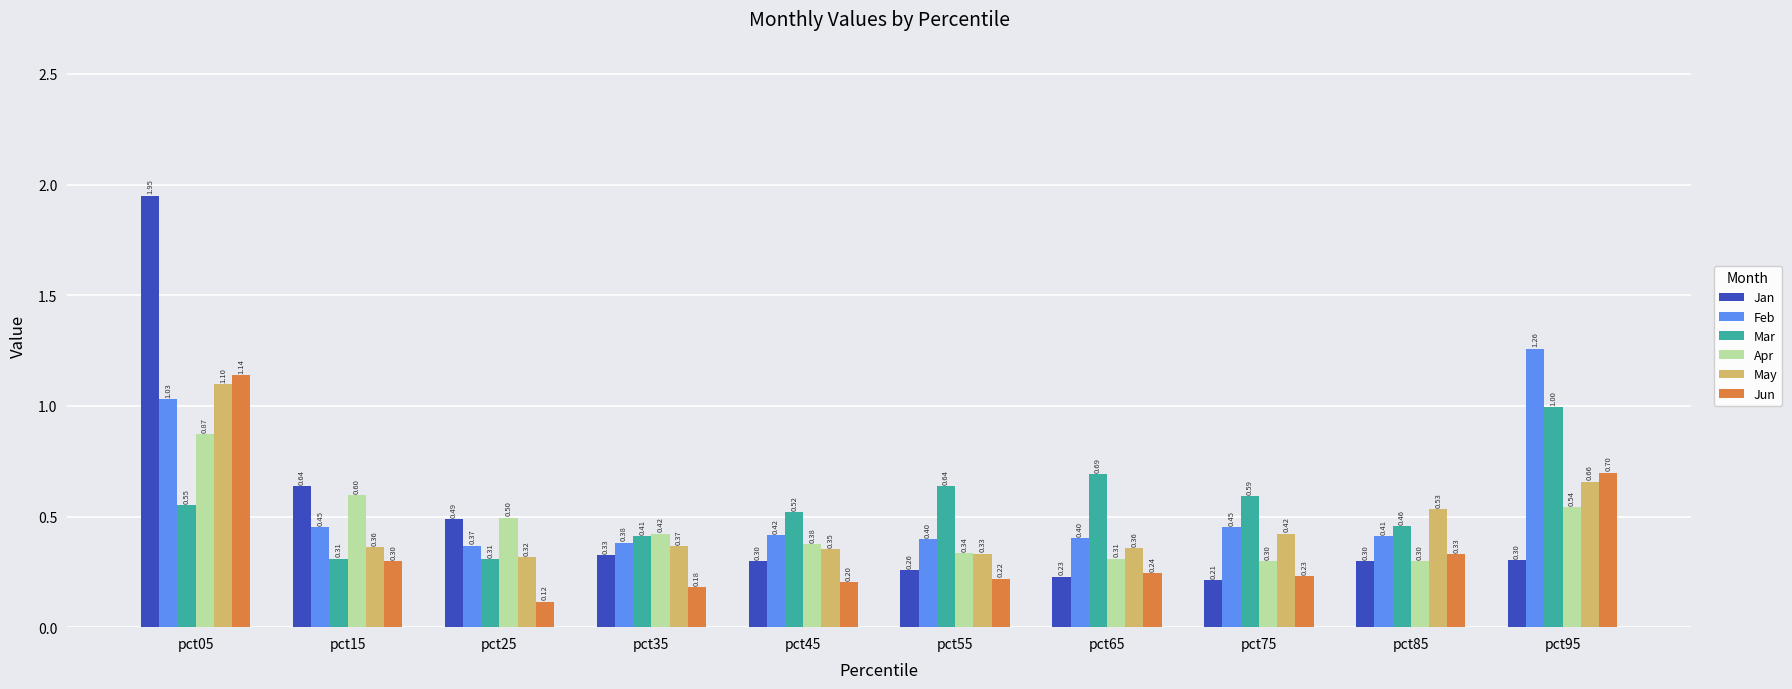

Which category has the lowest value in the May series?

pct25